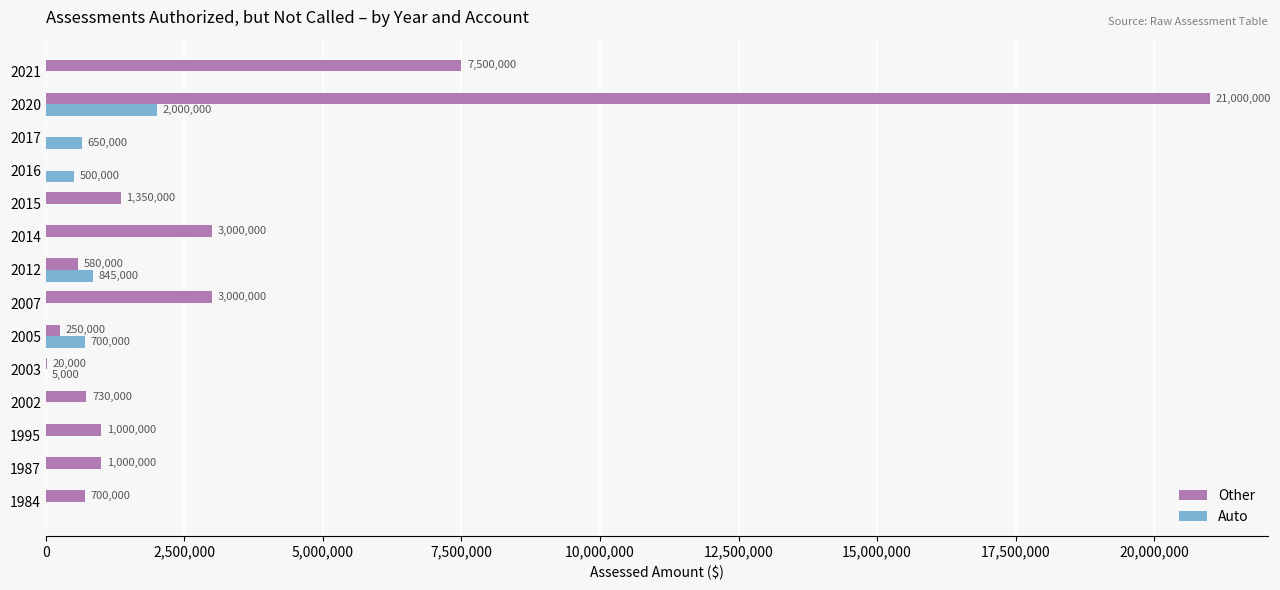

The value of Auto at 2007 is 888317. True or false?

False